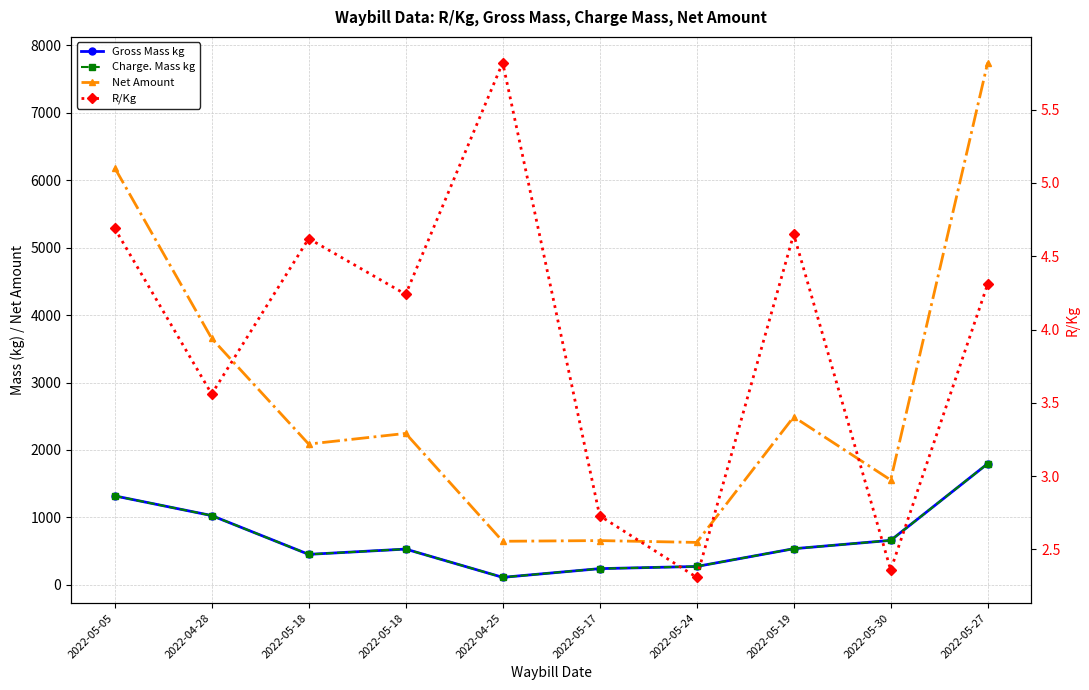

Which series has the largest total across all categories?

Net Amount